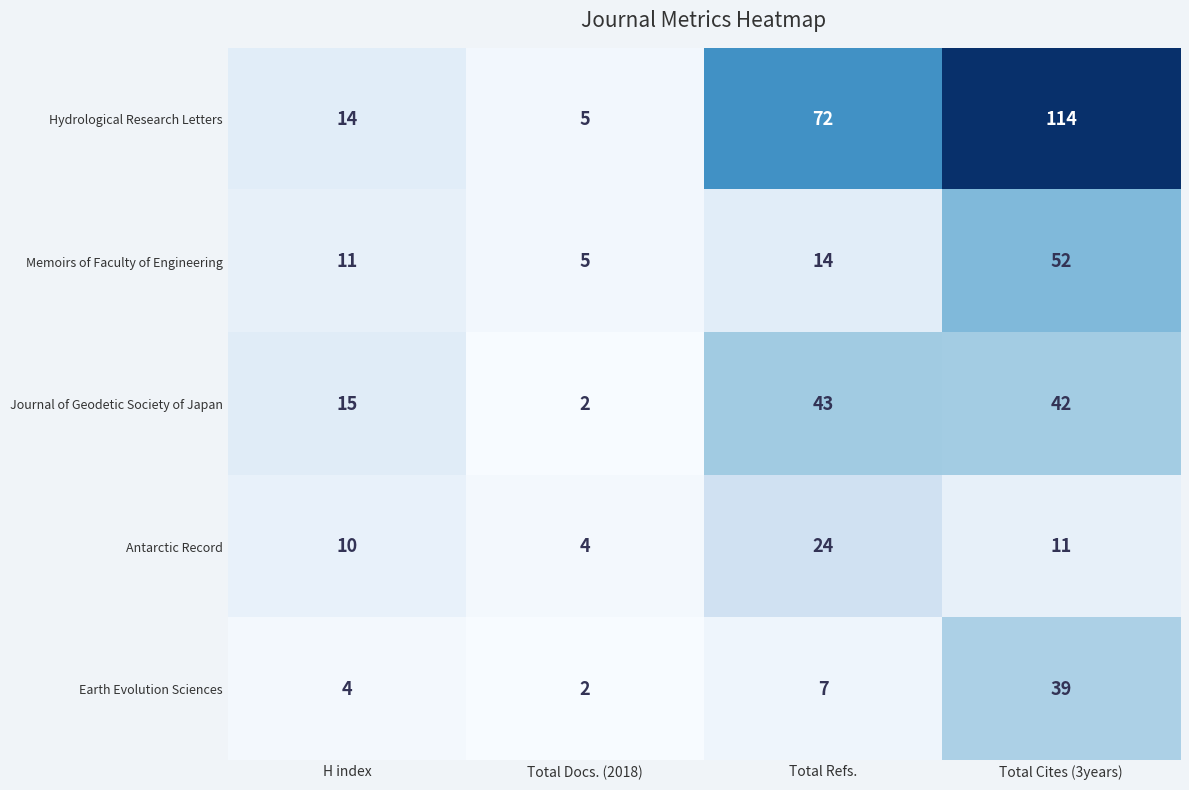

The value of Earth Evolution Sciences at Total Cites (3years) is 39. True or false?

True